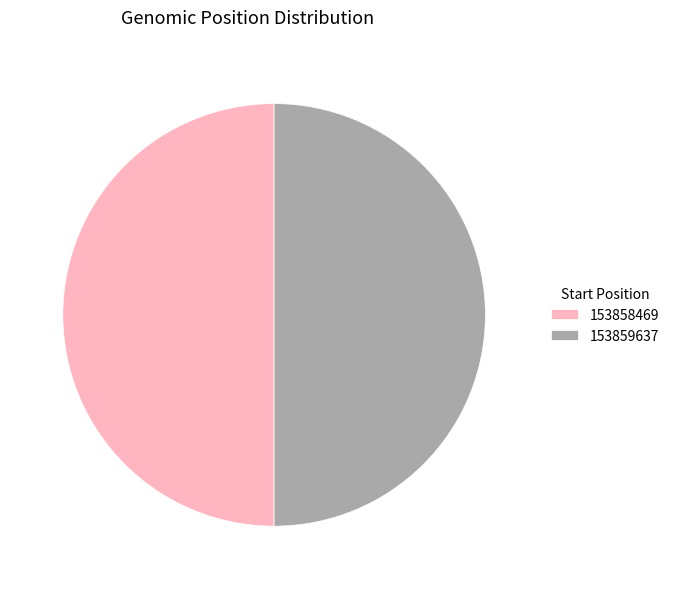

Is the sum of 153859637 and 153858469 greater than half?

Yes